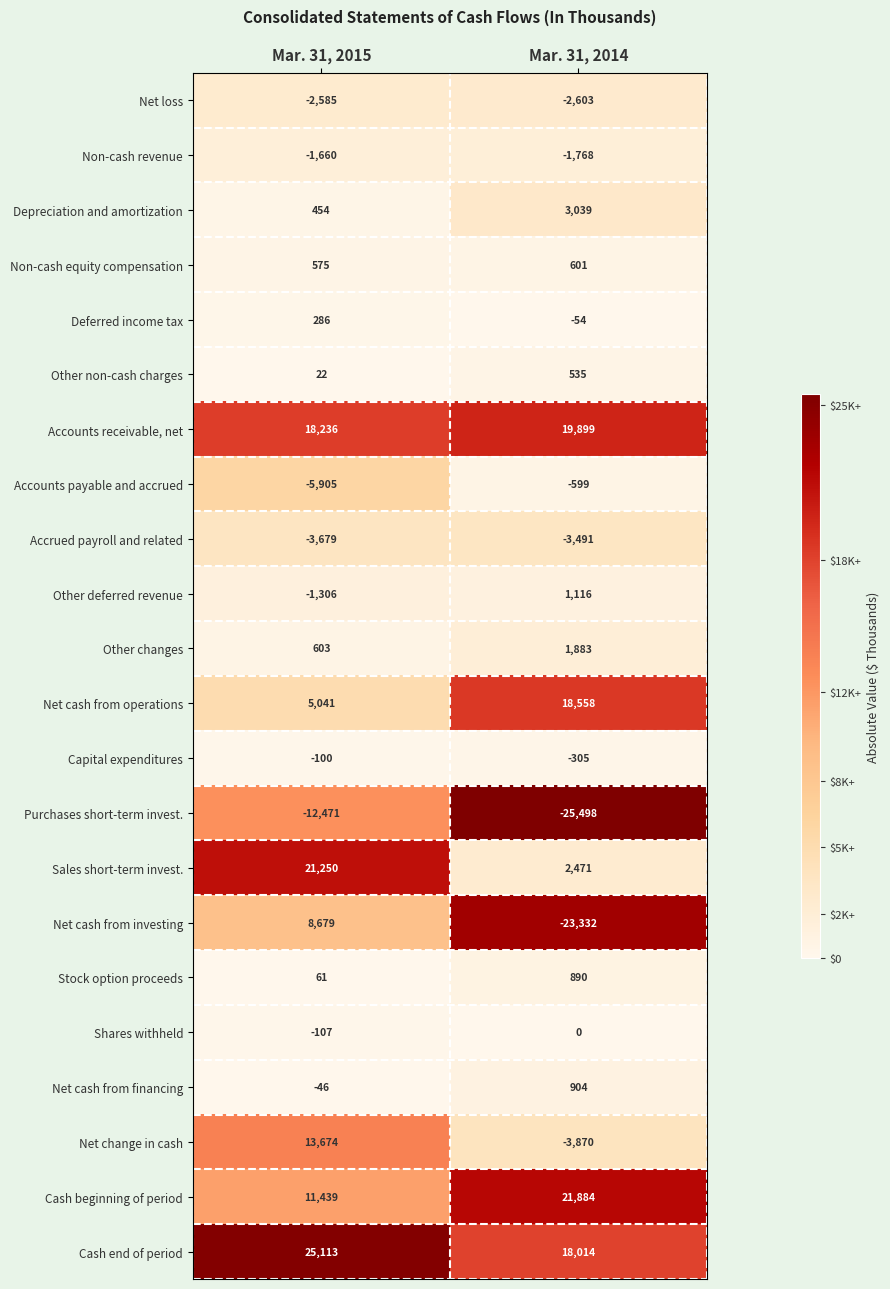

How many data points does each series have?

2